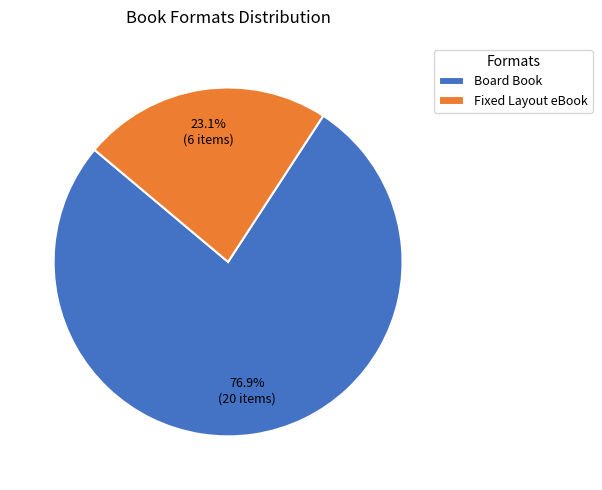

To the nearest percent, what is the difference between the largest and smallest slice percentages?

54%